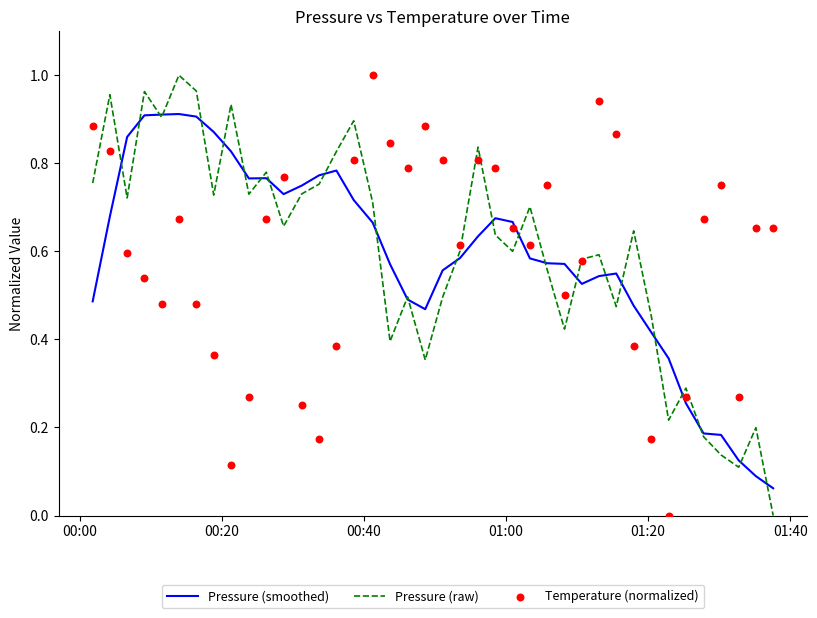

Which series has the widest spread of Y values?

Pressure (raw)